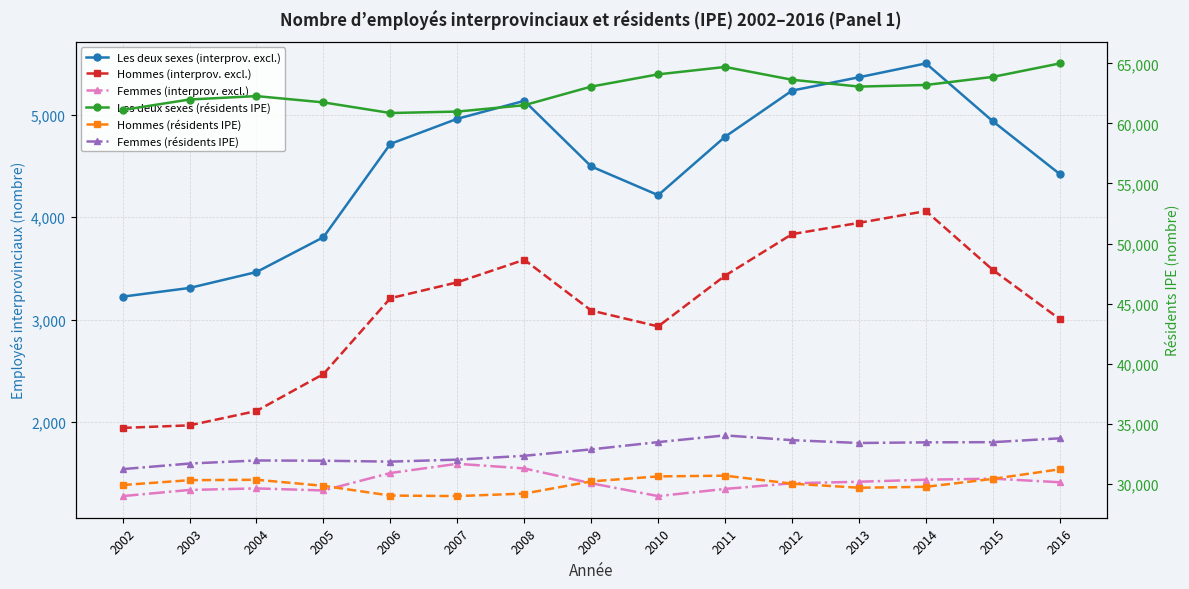

Which series has the largest total across all categories?

Les deux sexes (résidents IPE)